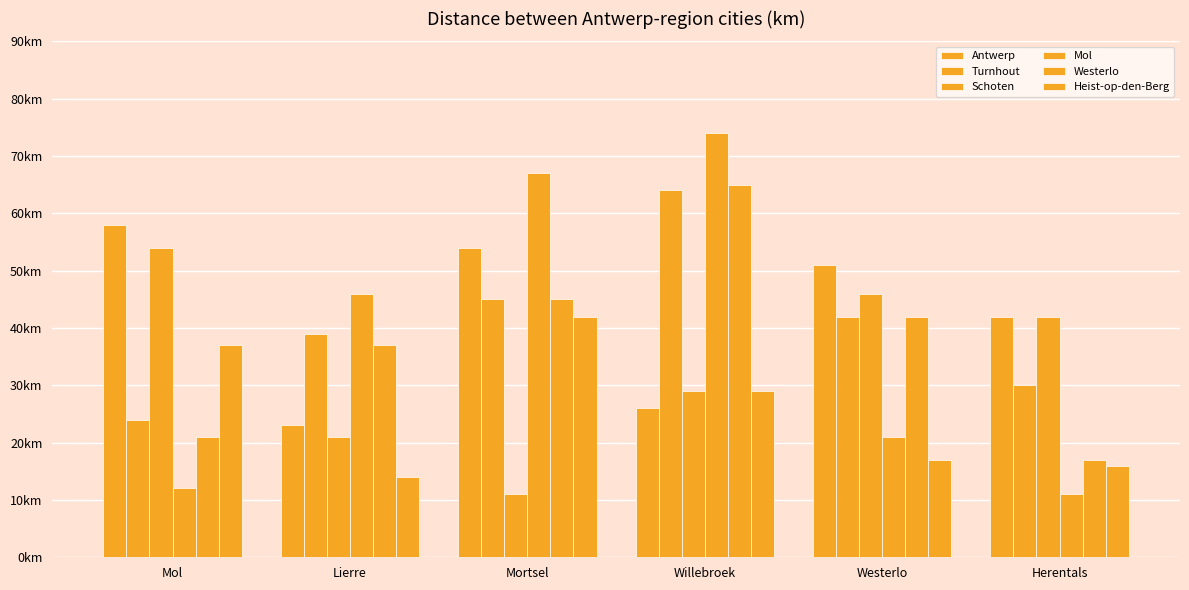

Where does the Mol series first go above 46?

Mortsel